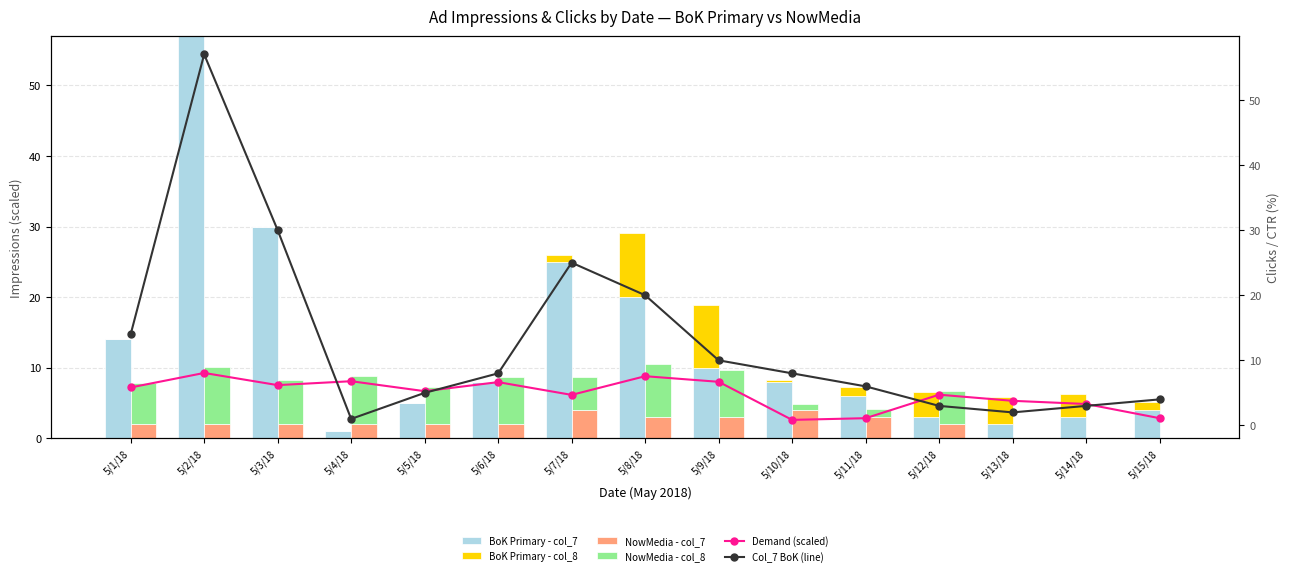

At which category does the chart reach its peak across all series?

5/2/18